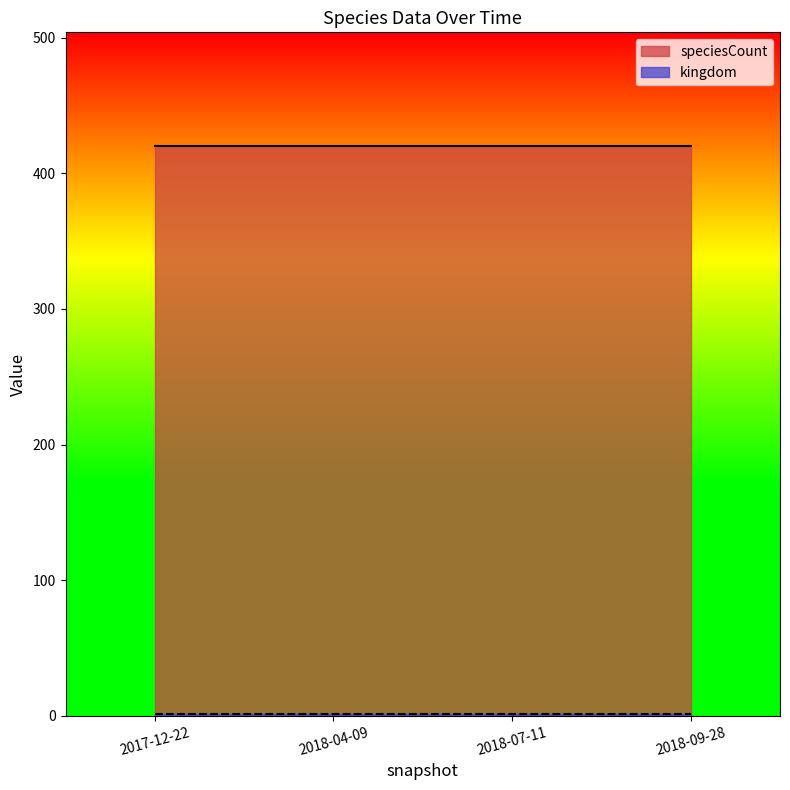

Which series has the largest total across all categories?

speciesCount